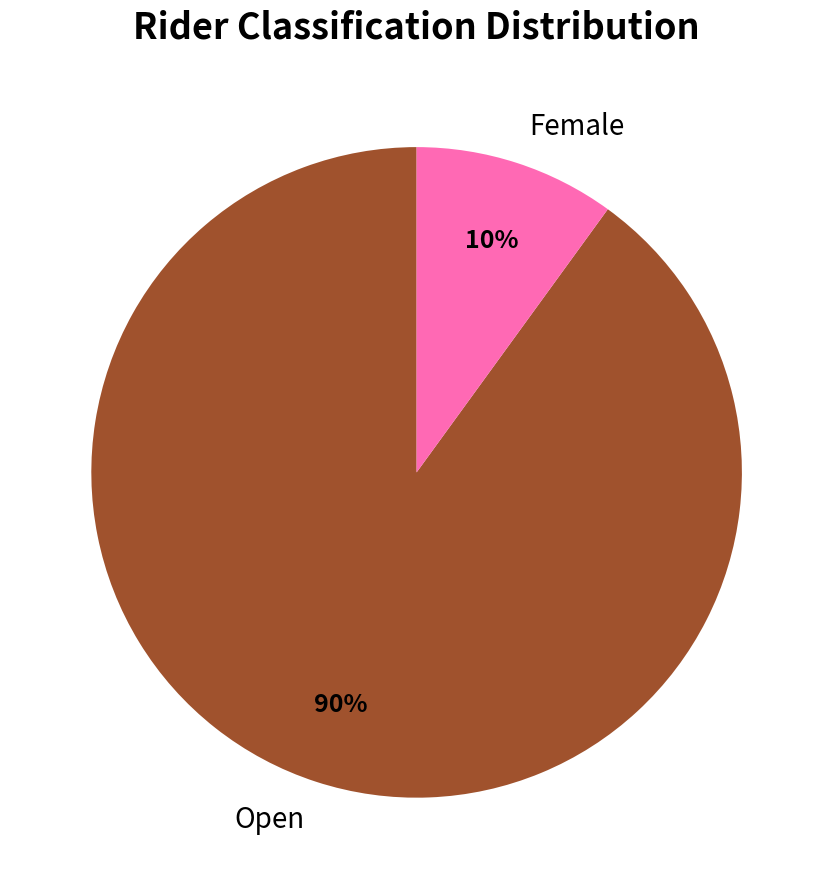

The Female slice represents 10% of the pie. True or false?

True